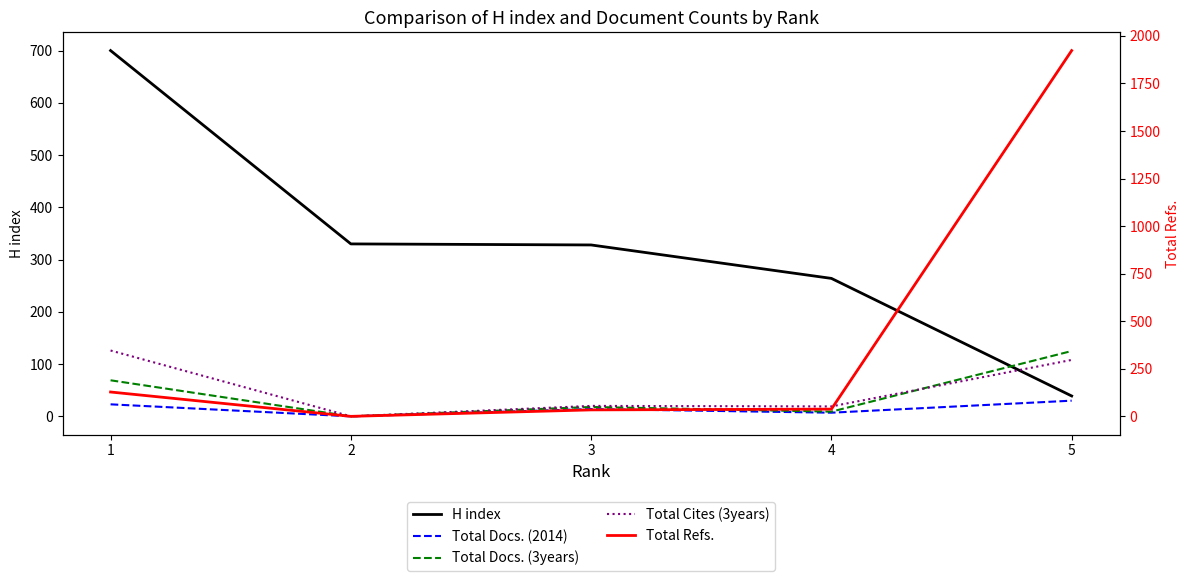

Rank the series at 3 from lowest to highest value.

Total Docs. (2014), Total Docs. (3years), Total Cites (3years), Total Refs., H index